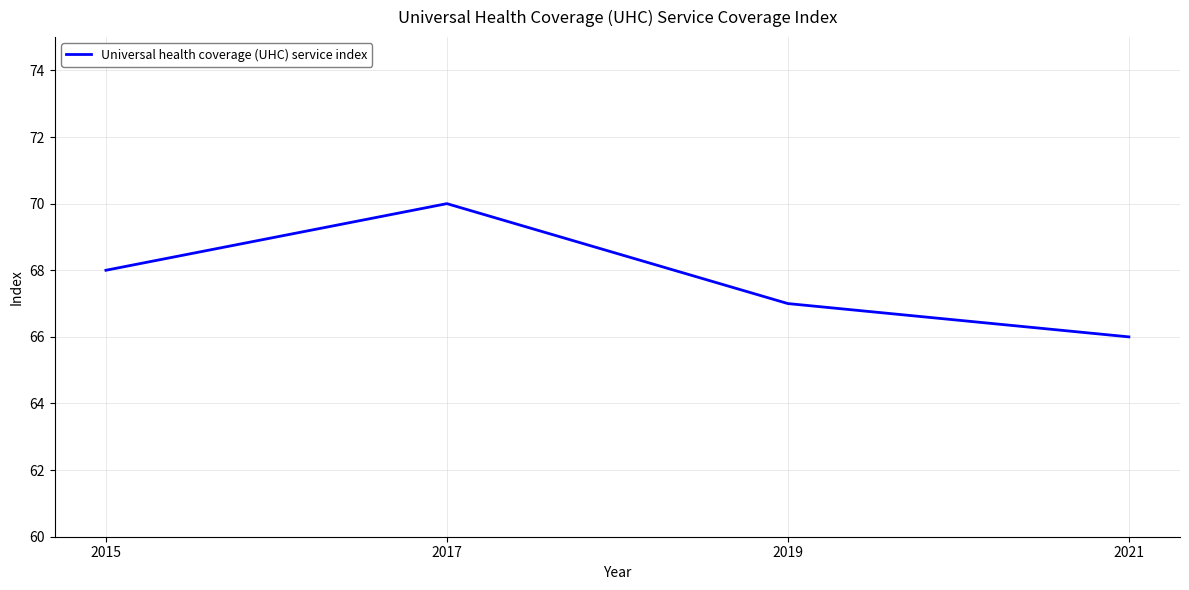

How many lines are shown in the chart?

1